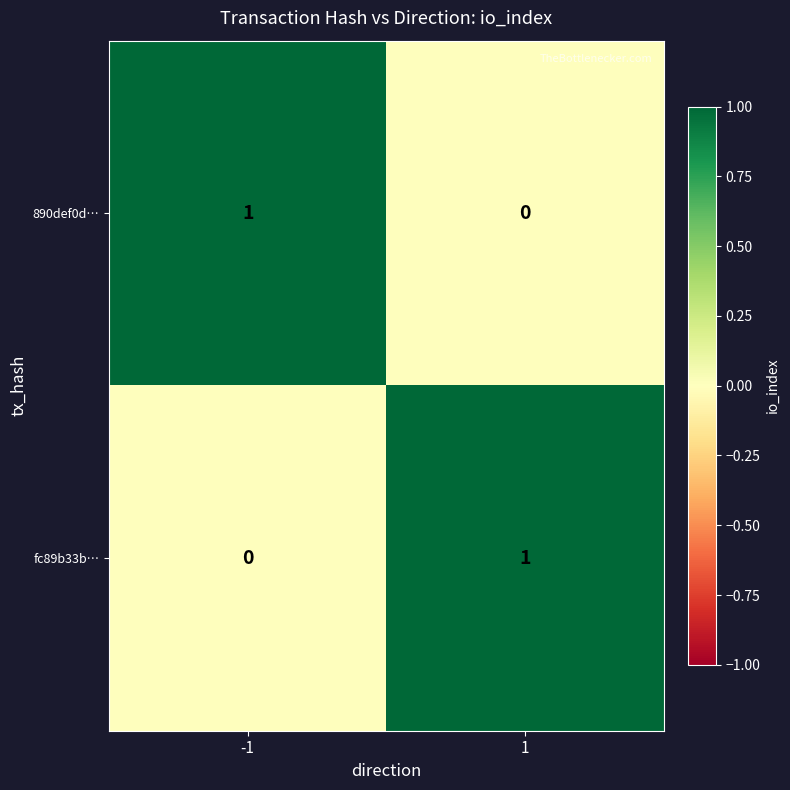

The value of fc89b33b… at -1 is -1. True or false?

False